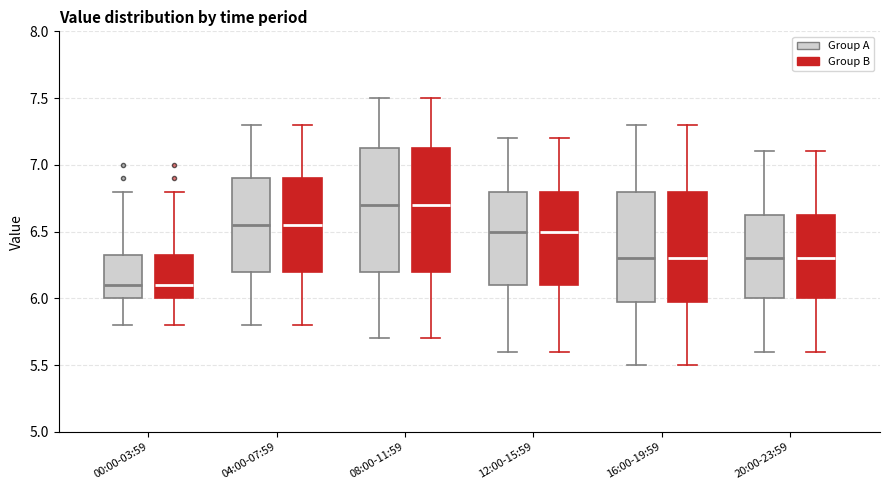

Where is the lower edge of the box for 08:00-11:59 (Group B) on the y-axis? The values are not printed on the chart, so give them approximately, as read against the axis.

6.20